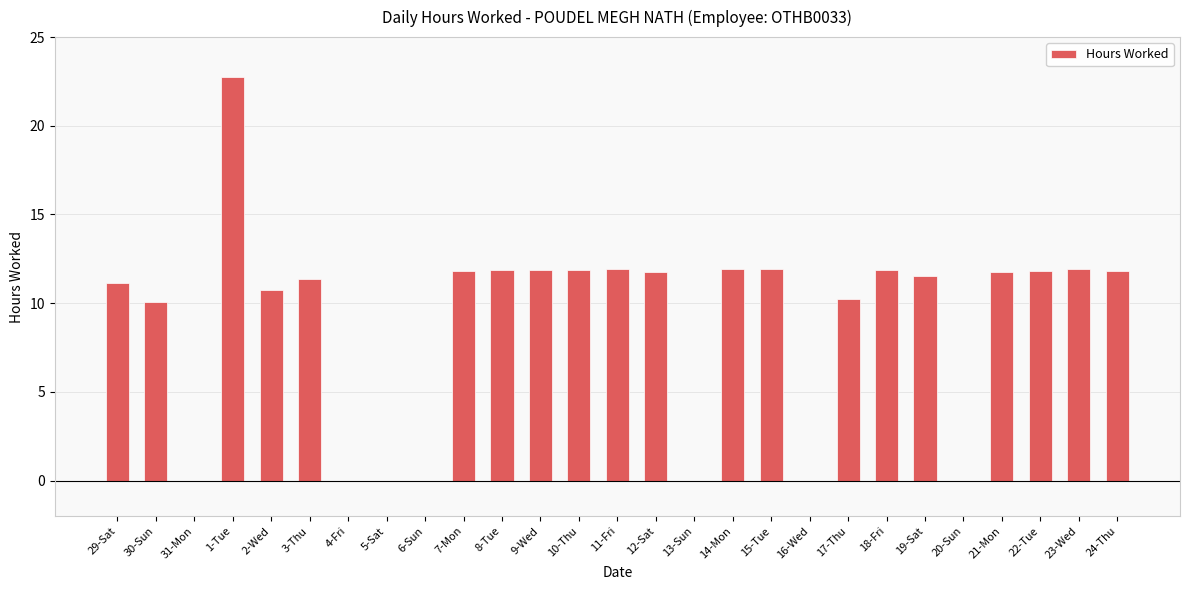

What value does the data have at 1-Tue?

22.8